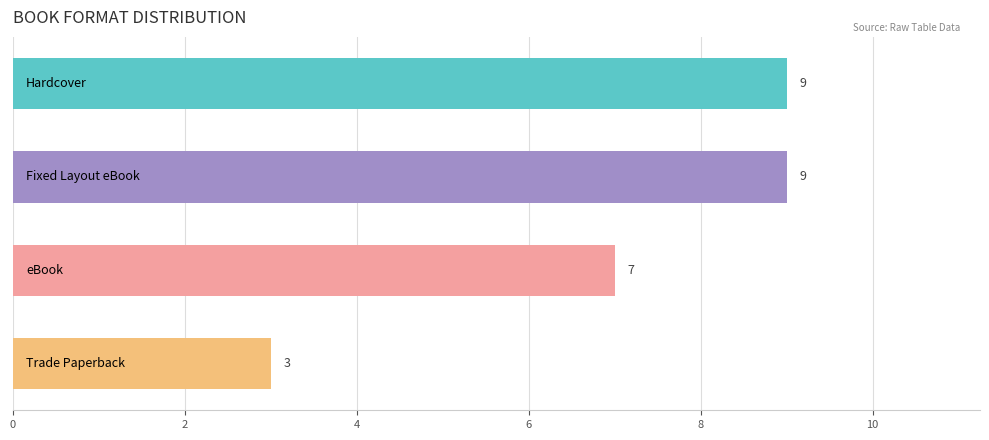

Reading top to bottom, what are all the values shown in this chart?

9	9	7	3